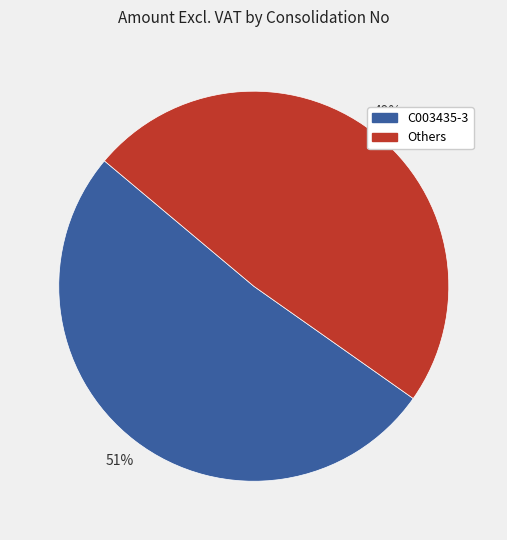

Is there a majority slice in this chart?

Yes